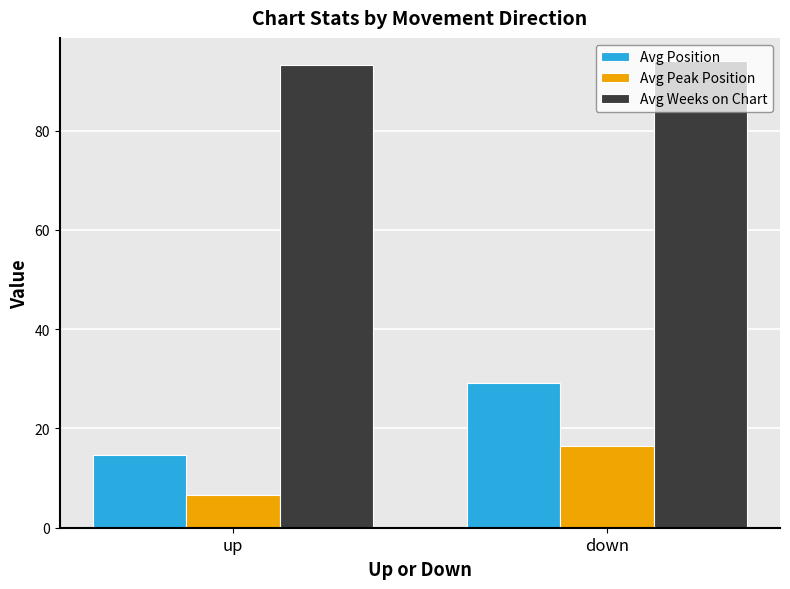

Reading left to right, what are all the values shown in this chart?

Avg Position: up=14.8	down=29.1
Avg Peak Position: up=6.5	down=16.6
Avg Weeks on Chart: up=93.2	down=94.0